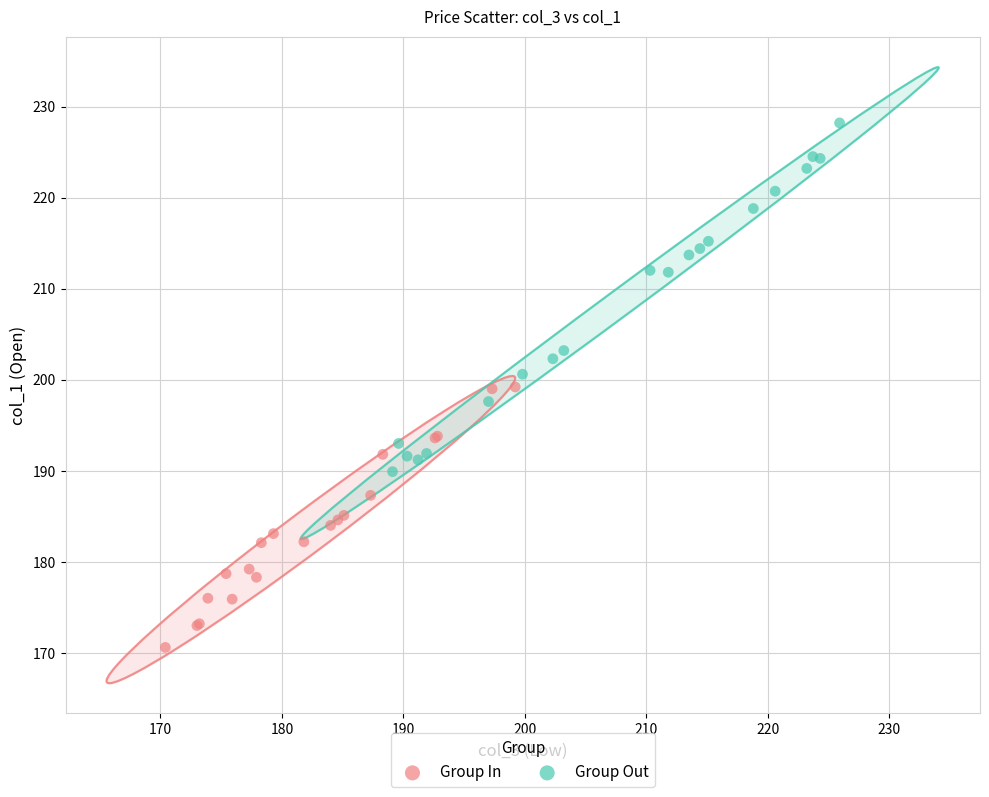

Which series reaches the maximum Y coordinate?

Group Out